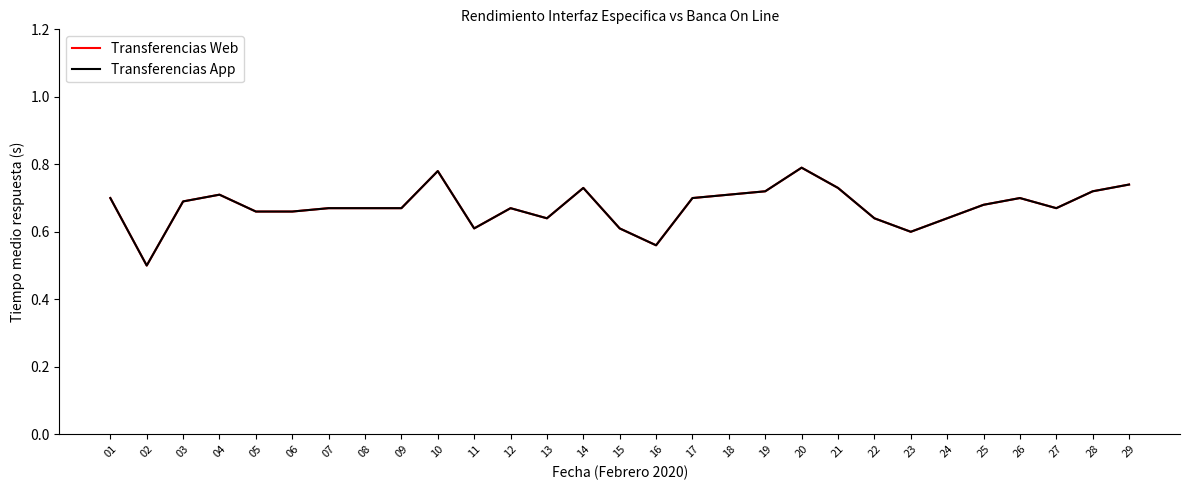

Which category has the highest value in the Transferencias App series?

20